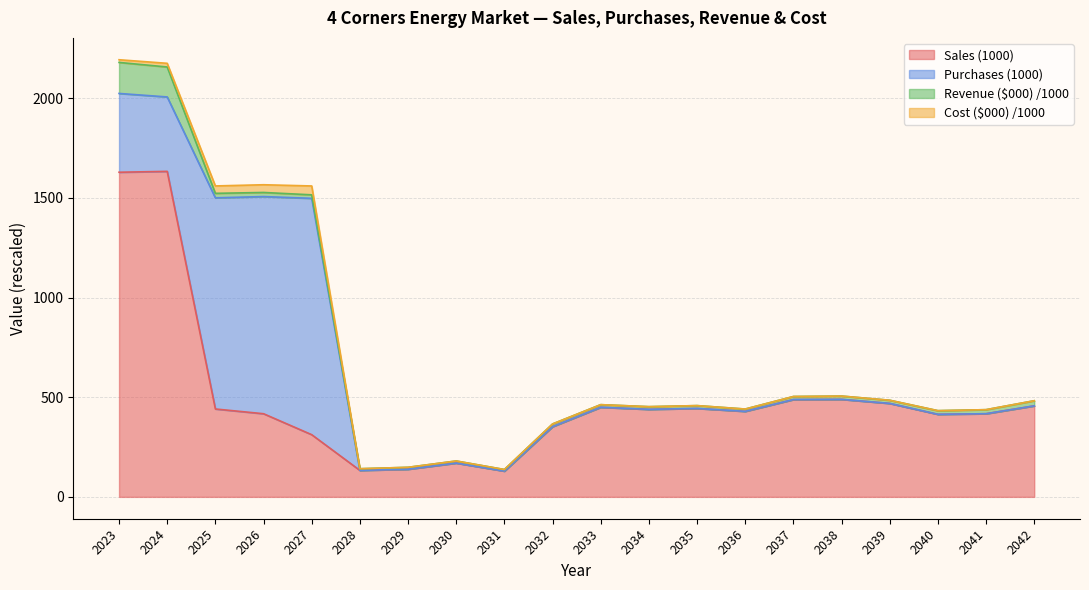

True or false: Purchases (1000) and Cost ($000) /1000 cross at least once.

False